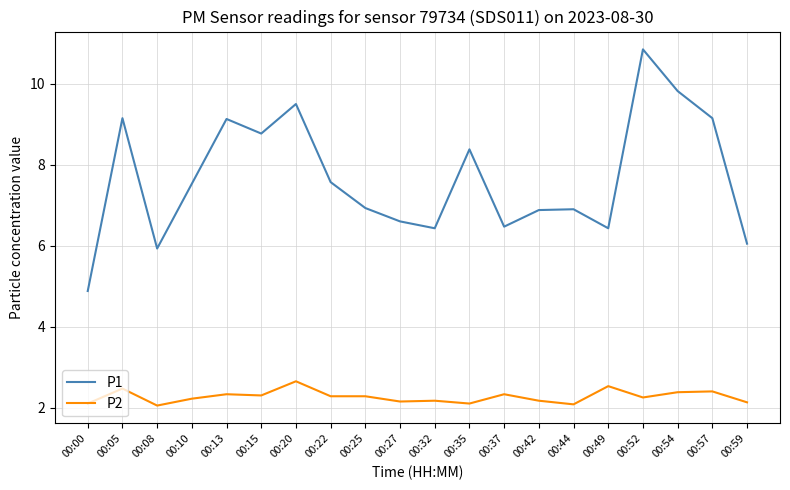

What is the difference between the maximum and minimum values in the P2 series?

0.6